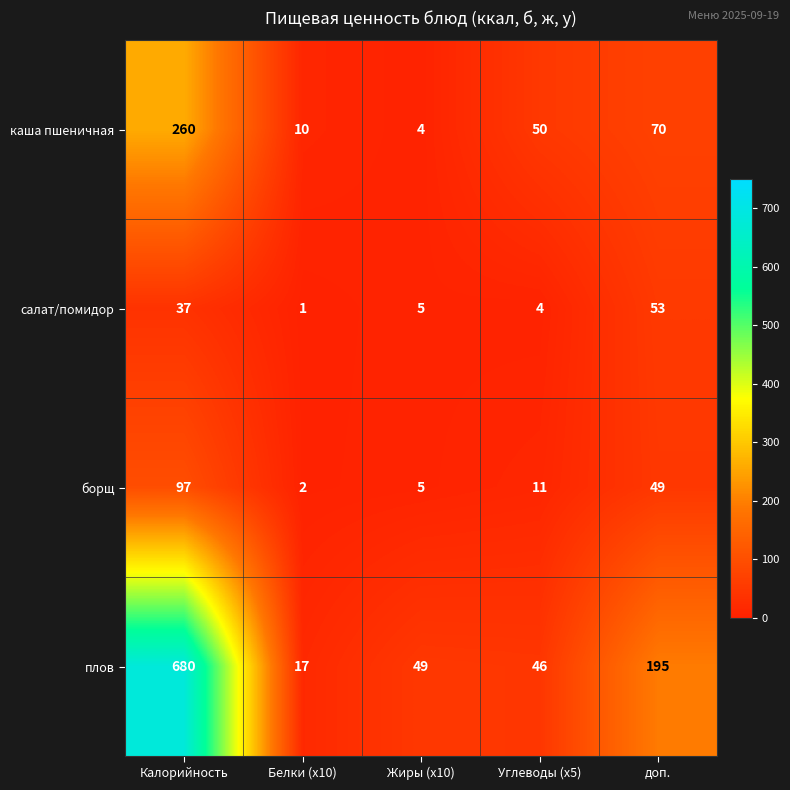

What is the difference between the maximum and minimum values in the борщ series?

95